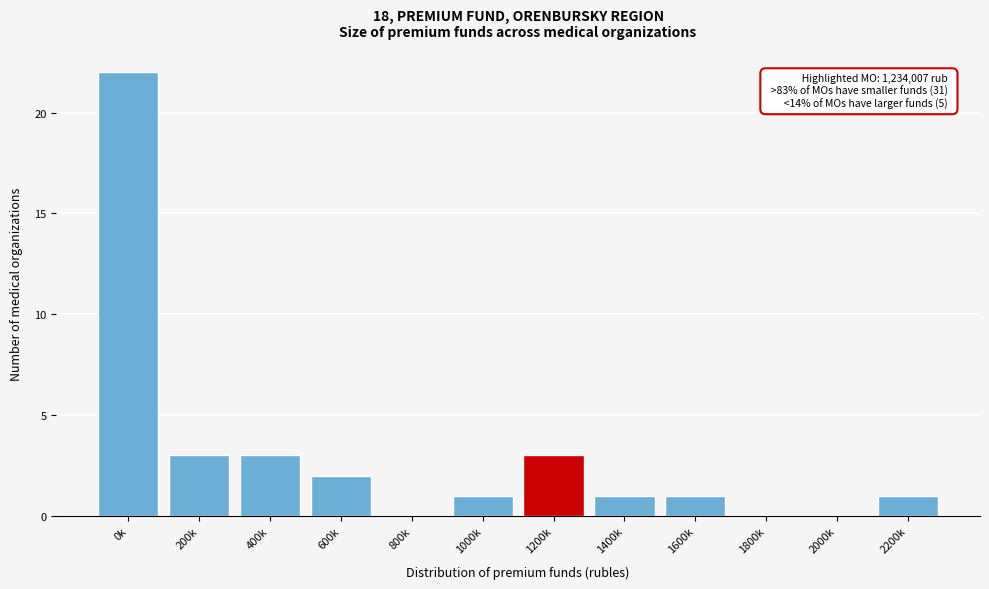

Reading left to right, what are all the values shown in this chart?

0k=22	200k=3	400k=3	600k=2	800k=0	1000k=1	1200k=3	1400k=1	1600k=1	1800k=0	2000k=0	2200k=1